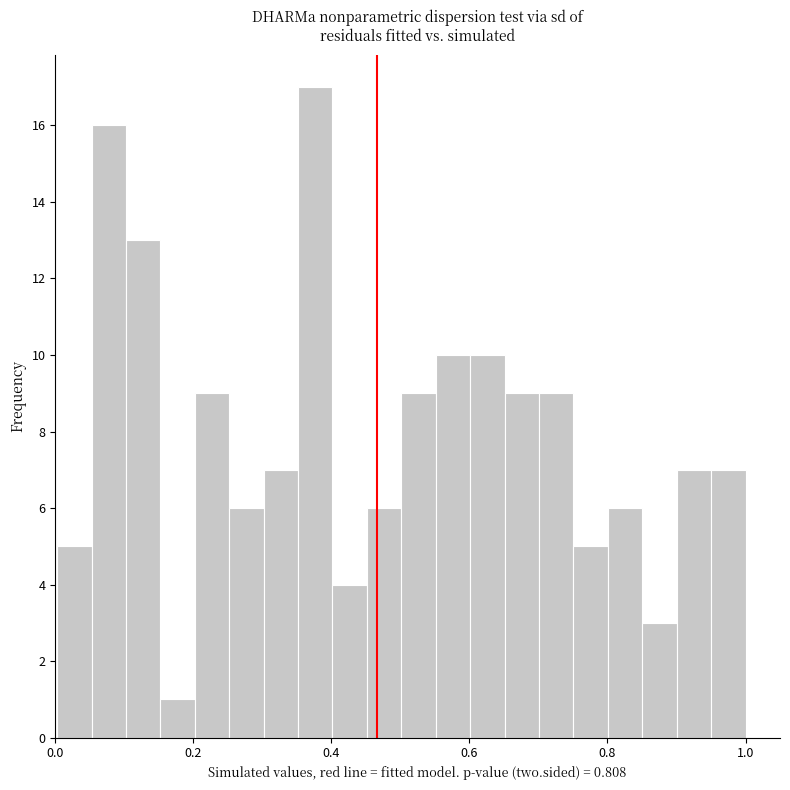

Read against the x-axis, roughly where is the centre of the tallest bar?

0.38